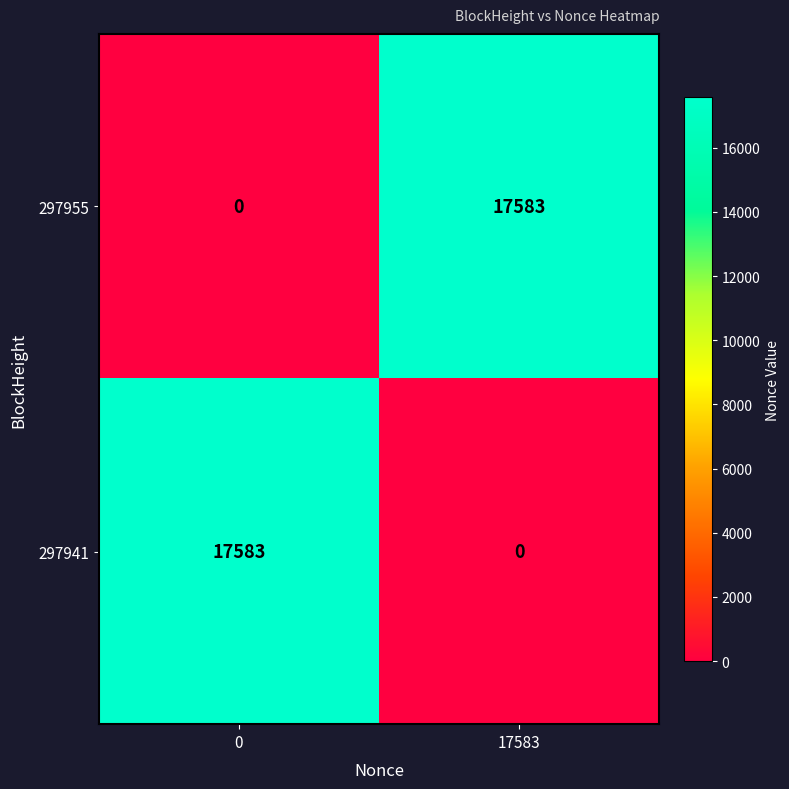

What is the sum of all 297955 values?

17583